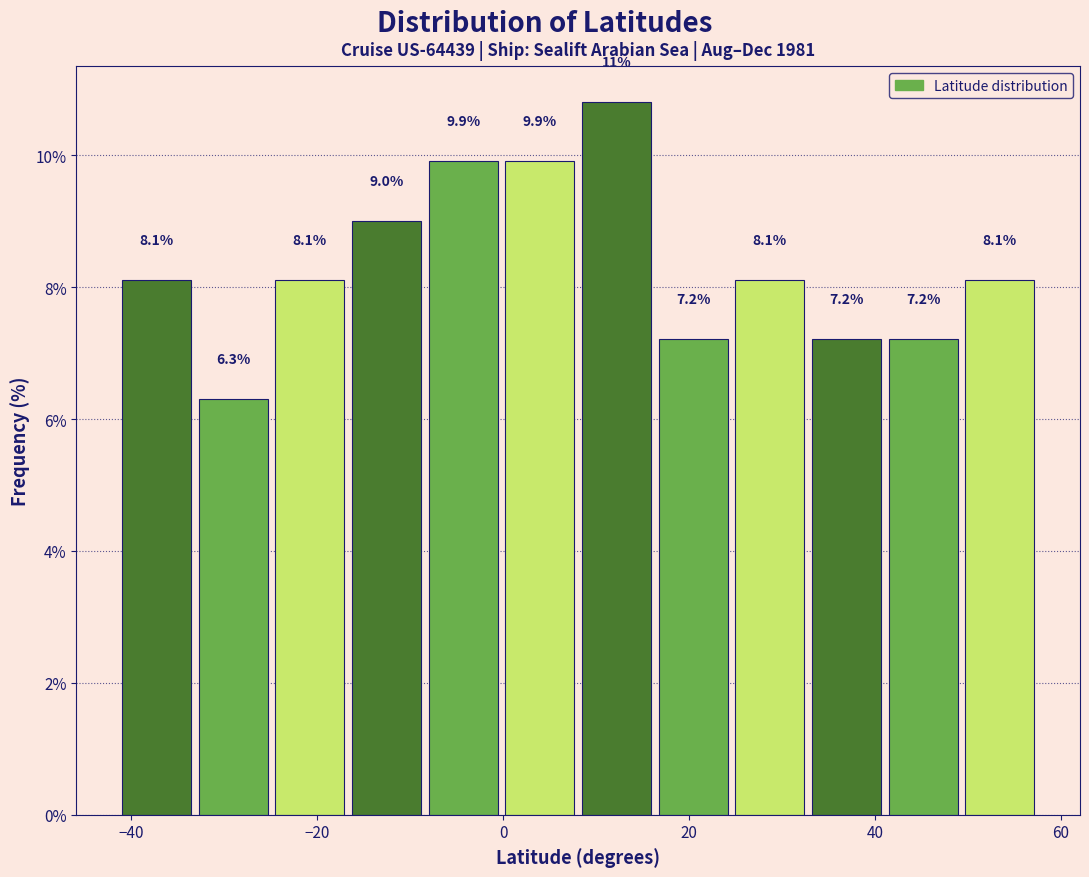

Which range on the x-axis has the tallest bar?

8 to 16